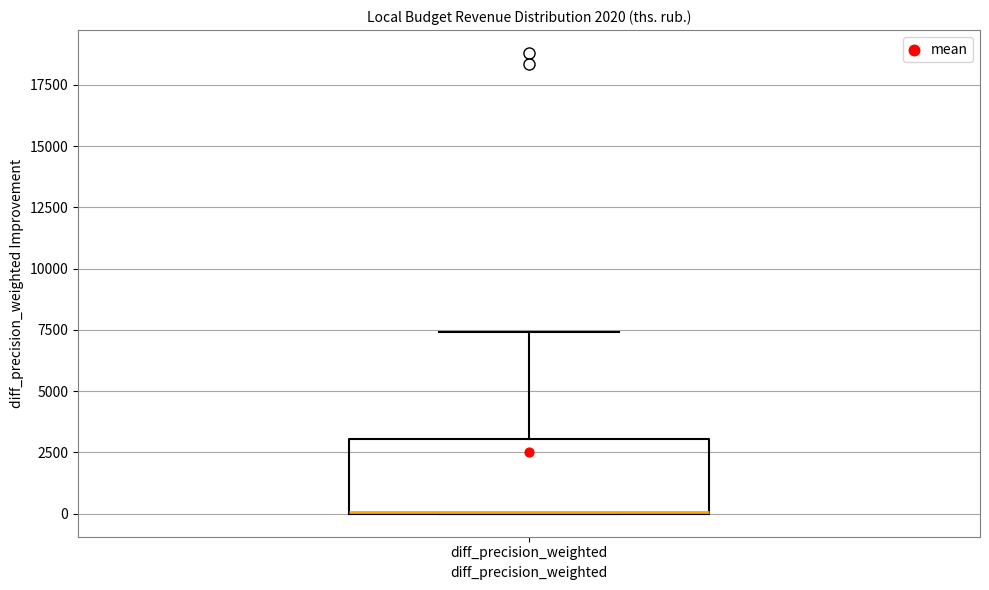

Read this box plot against the y-axis: the position of the median line, the range covered by the box, and the ends of both whiskers. The values are not printed on the chart, so give them approximately, as read against the axis.

median 0 (drawn on the box's lower edge), box 0 to 3000, whiskers 0 to 7500